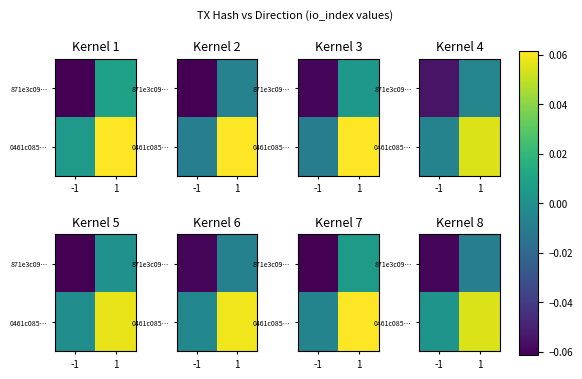

Where is 871e3c09… nearest to the value 0?

1